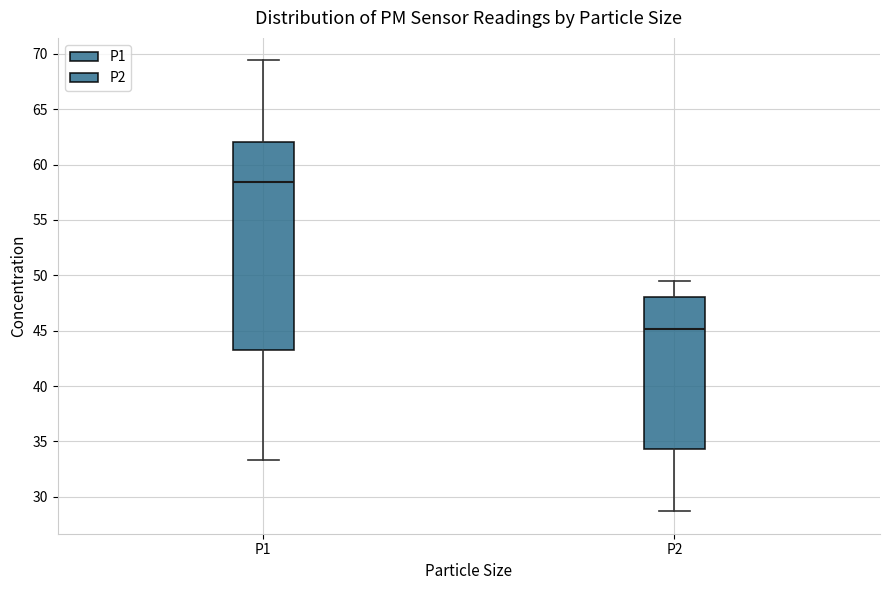

Where does the lower whisker of the box for P1 end on the y-axis? The values are not printed on the chart, so give them approximately, as read against the axis.

33.5